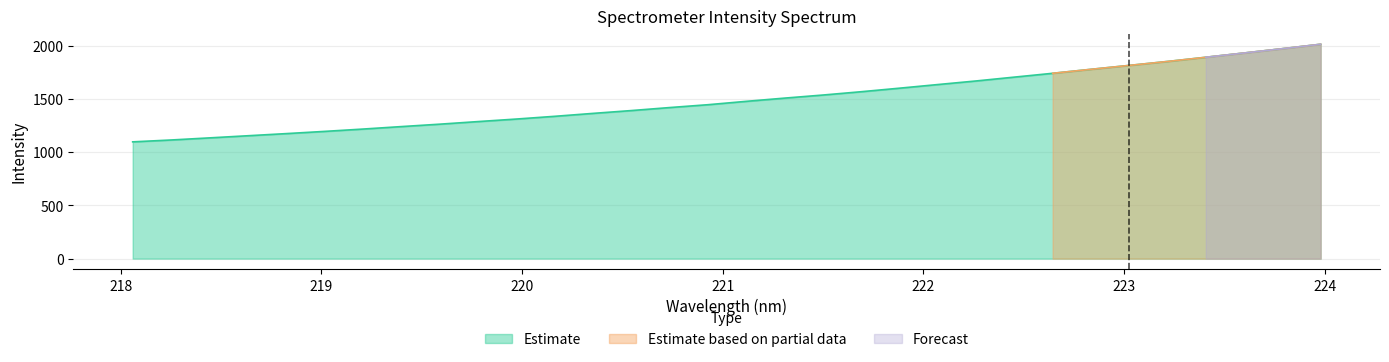

How many lines are shown in the chart?

3